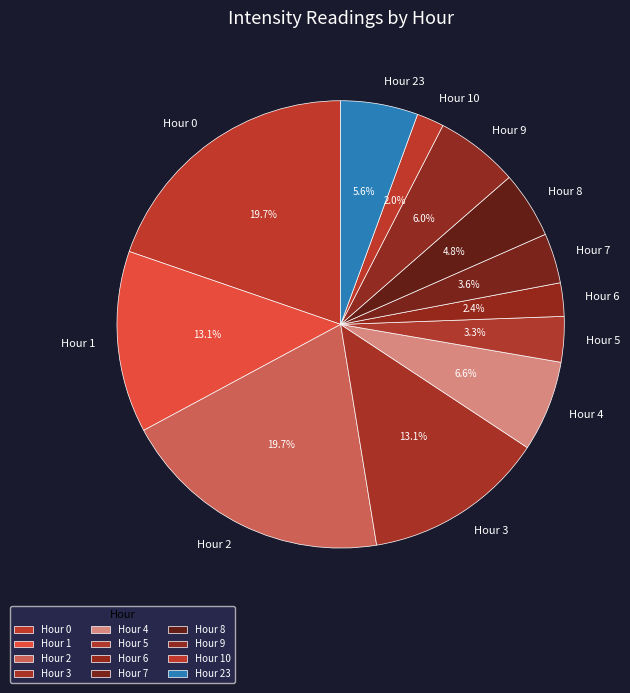

What is the ratio of the value at Hour 4 to the value at Hour 0?

0.3